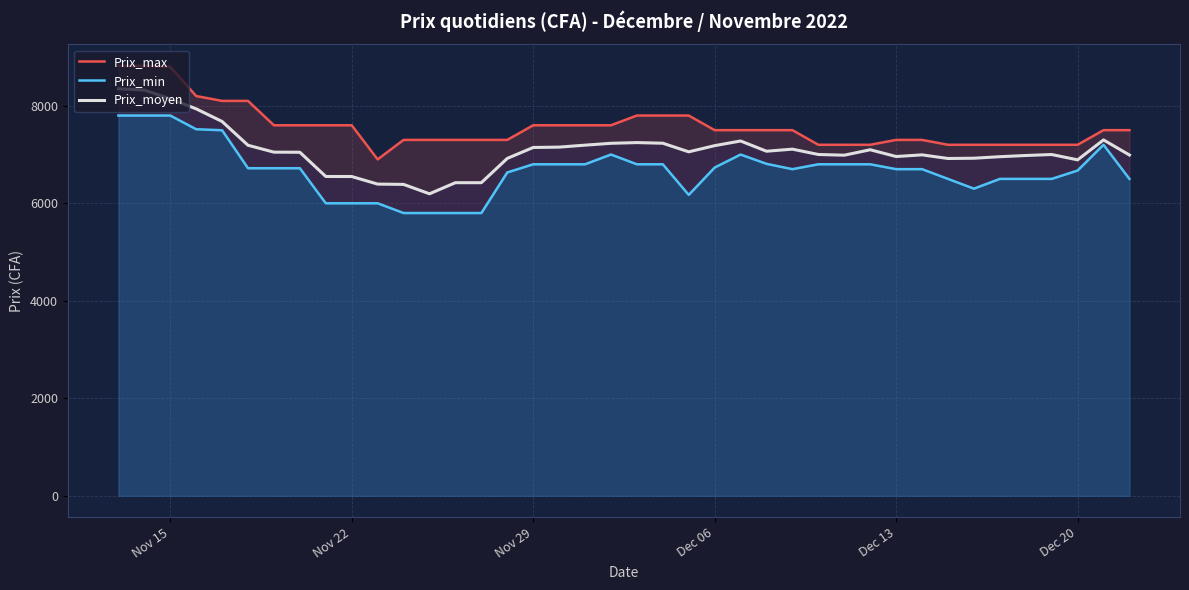

What is the lowest value of the Prix_moyen series?

6194.4